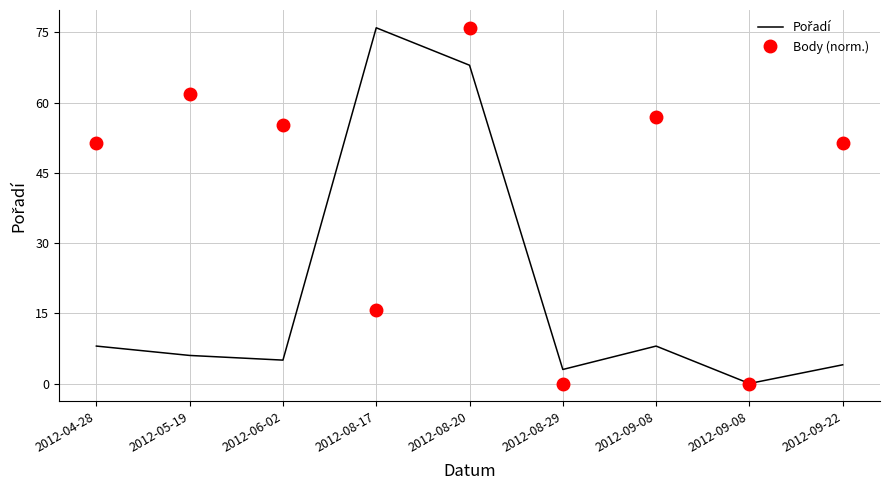

Reading right to left, list all the values displayed in this chart.

Pořadí: 4.0	0.0	8.0	3.0	68.0	76.0	5.0	6.0	8.0
Body (norm.): 51.4	0.0	57.0	0.0	76.0	15.7	55.1	61.9	51.4